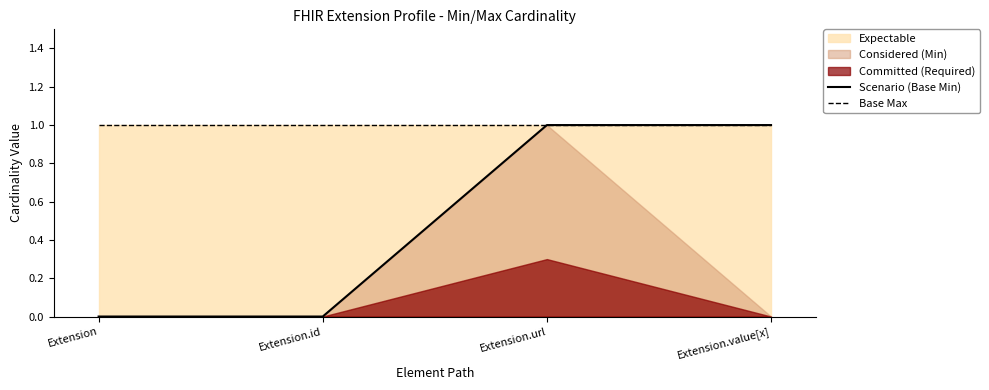

True or false: Scenario (Base Min) and Base Max intersect in this chart.

False